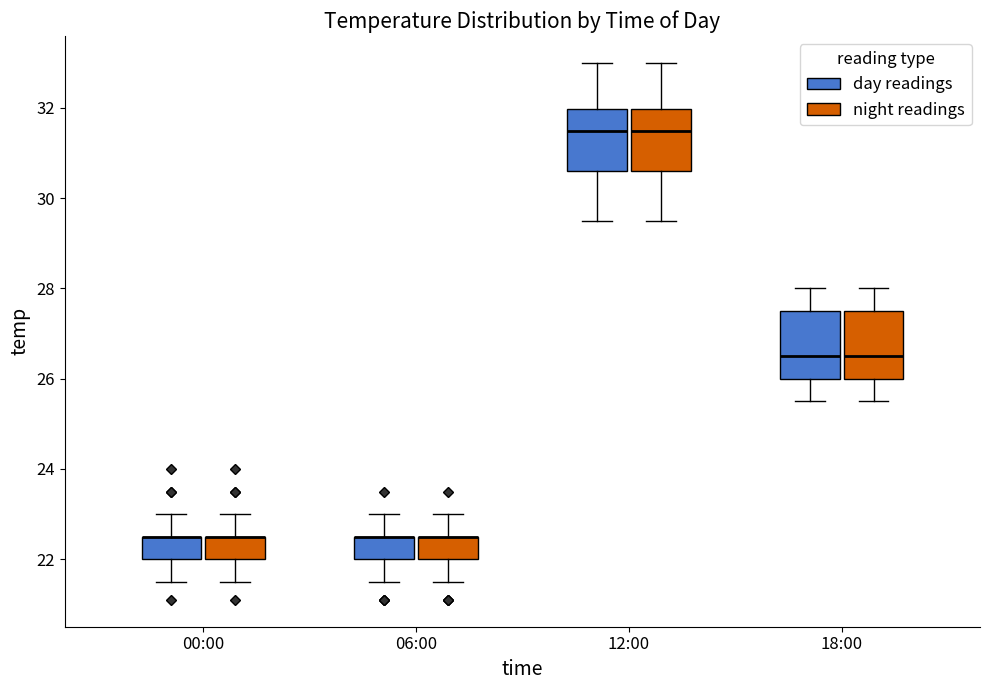

Reading left to right, transcribe this box plot: for each box, give where its median line is, the range the box spans, and where its two whiskers end, as read against the y-axis. The values are not printed on the chart, so give them approximately, as read against the axis.

00:00 (day readings): median 22.6 (drawn on the box's upper edge), box 22.0 to 22.6, whiskers 21.6 to 23.0
00:00 (night readings): median 22.6 (drawn on the box's upper edge), box 22.0 to 22.6, whiskers 21.6 to 23.0
06:00 (day readings): median 22.6 (drawn on the box's upper edge), box 22.0 to 22.6, whiskers 21.6 to 23.0
06:00 (night readings): median 22.6 (drawn on the box's upper edge), box 22.0 to 22.6, whiskers 21.6 to 23.0
12:00 (day readings): median 31.6, box 30.6 to 32.0, whiskers 29.6 to 33.0
12:00 (night readings): median 31.6, box 30.6 to 32.0, whiskers 29.6 to 33.0
18:00 (day readings): median 26.6, box 26.0 to 27.6, whiskers 25.6 to 28.0
18:00 (night readings): median 26.6, box 26.0 to 27.6, whiskers 25.6 to 28.0